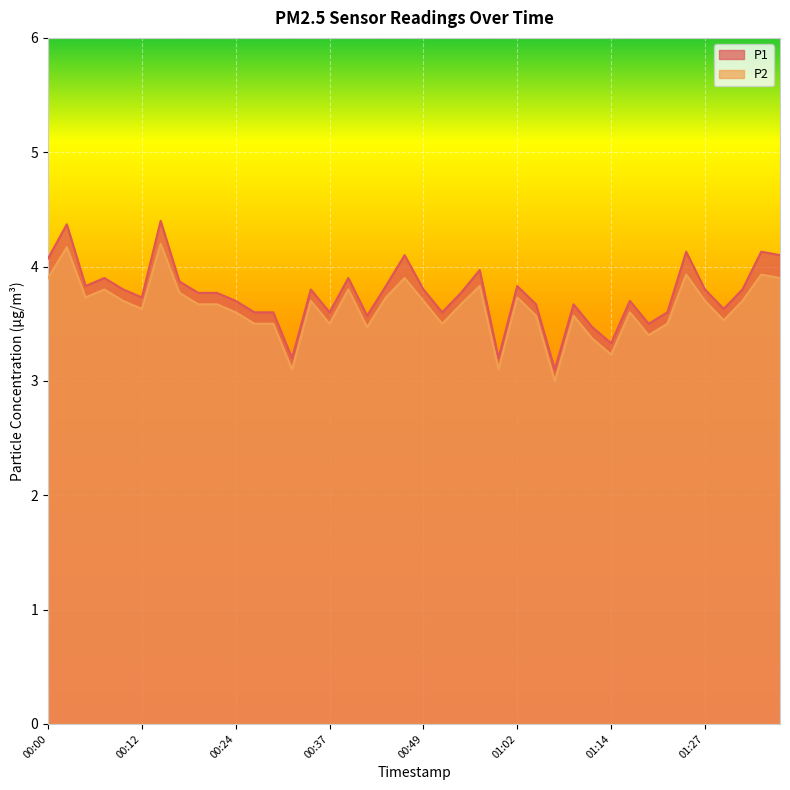

The value of P1 at 00:07 is 2.7. True or false?

False